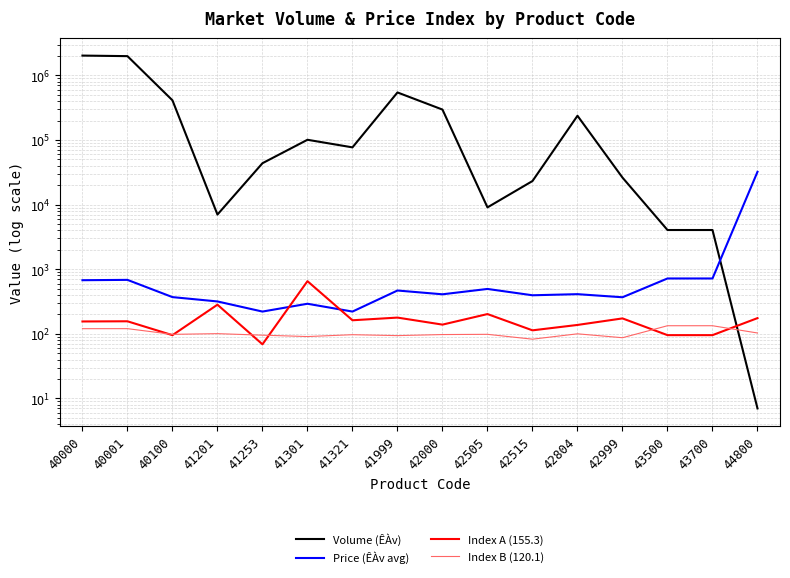

What is the value of the Index A (155.3) point at the 12th from the left?

137.2